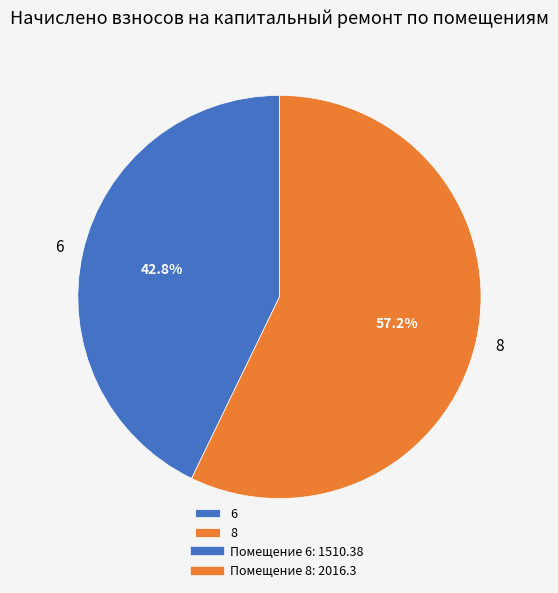

To the nearest percent, what is the combined percentage of 6 and 8?

100%